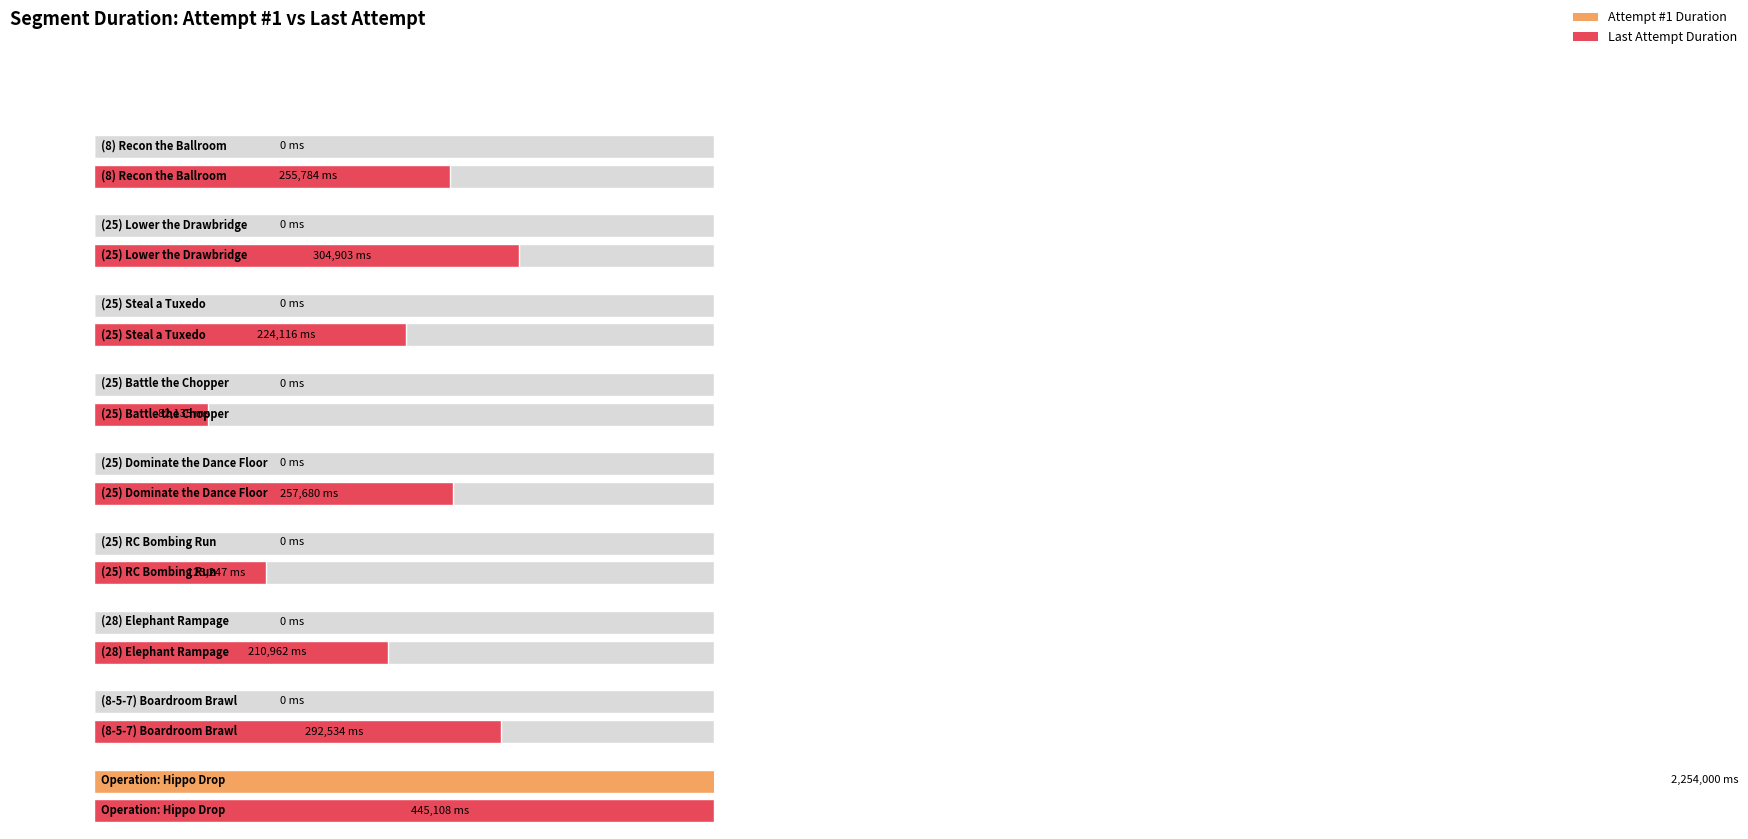

Reading left to right, transcribe all the data shown in this chart.

(8) Recon the Ballroom=0	(25) Lower the Drawbridge=0	(25) Steal a Tuxedo=0	(25) Battle the Chopper=0	(25) Dominate the Dance Floor=0	(25) RC Bombing Run=0	(28) Elephant Rampage=0	(8-5-7) Boardroom Brawl=0	Operation: Hippo Drop=2254000